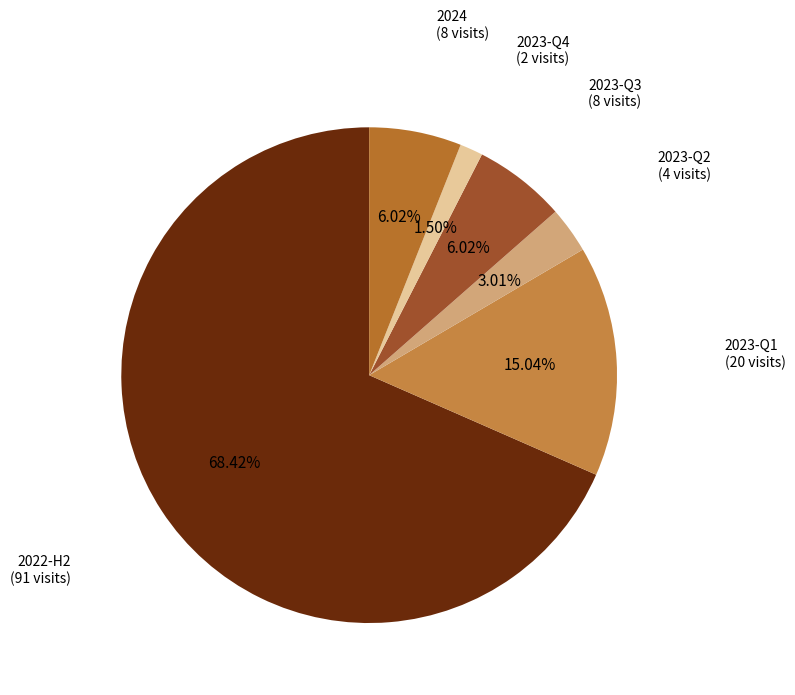

Does 2024 account for over 50% of the chart?

No